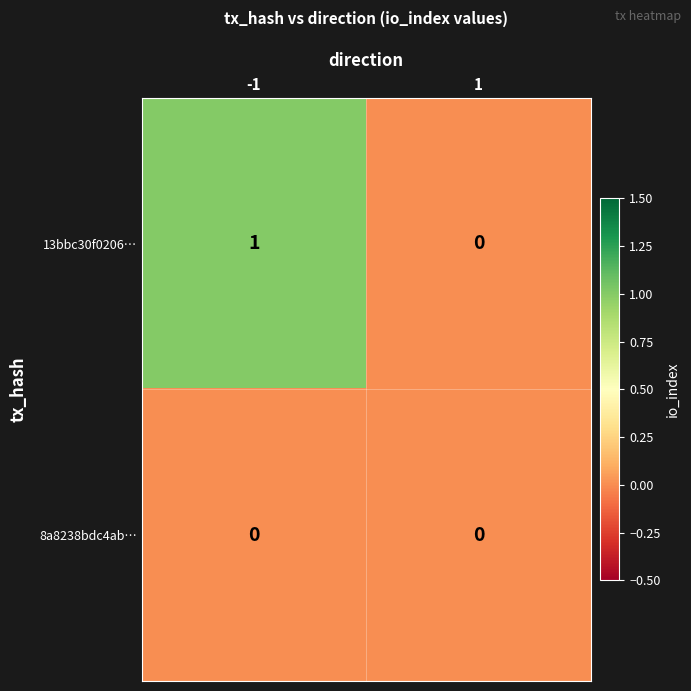

Which series changed the most between -1 and 1?

13bbc30f0206…